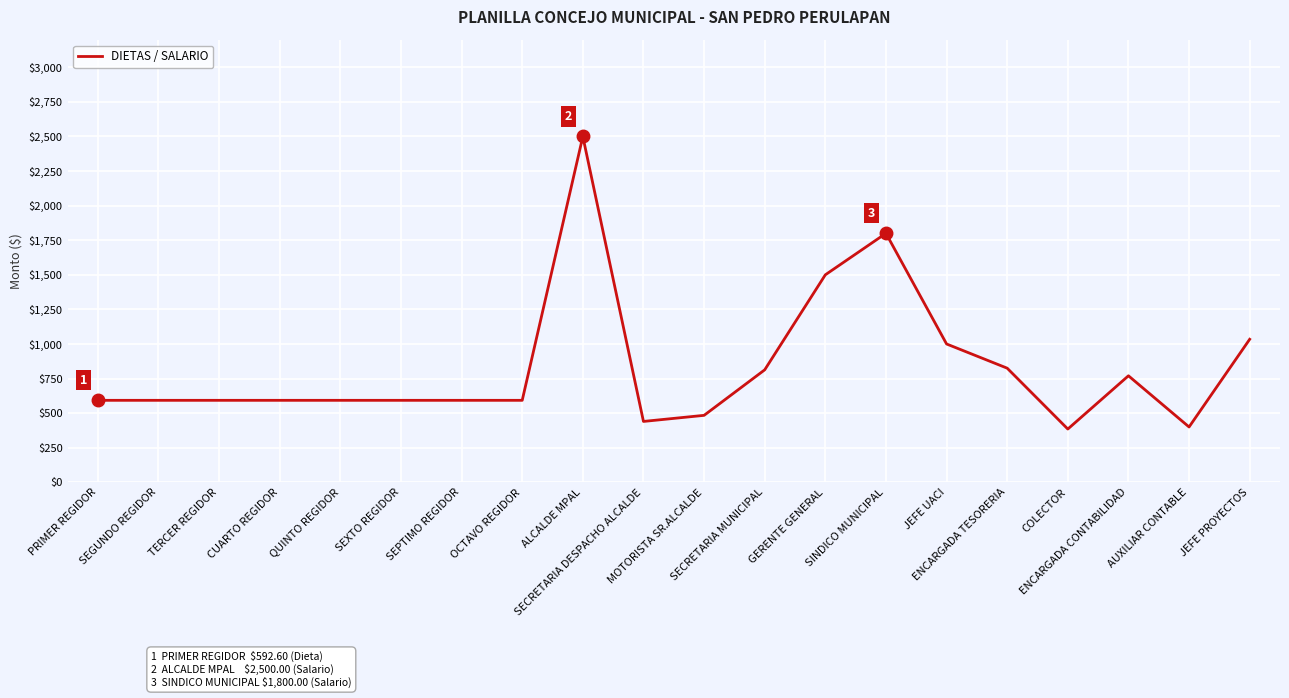

What is the maximum value shown in the chart?

2500.0